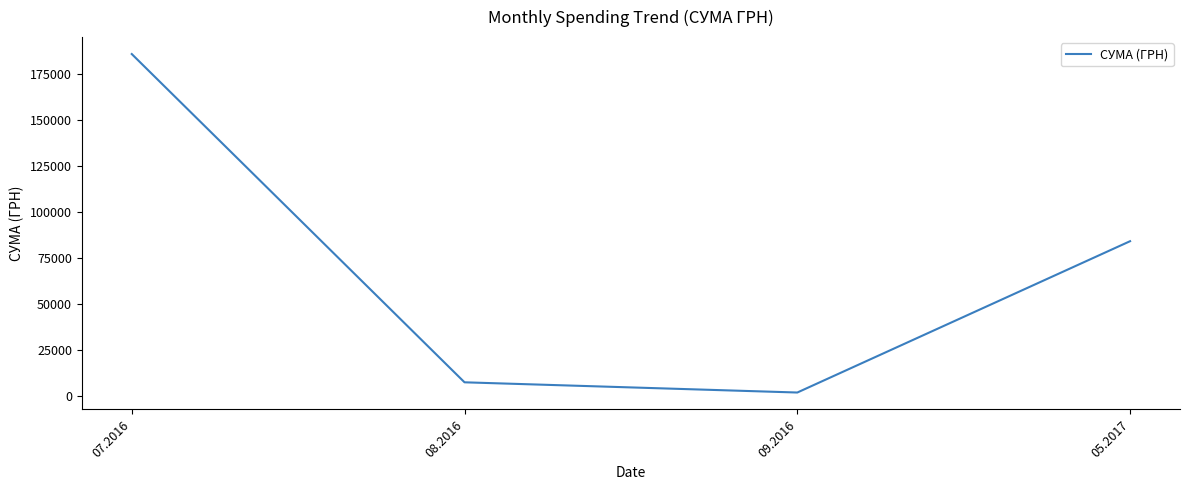

At which category does the chart reach its peak across all series?

07.2016